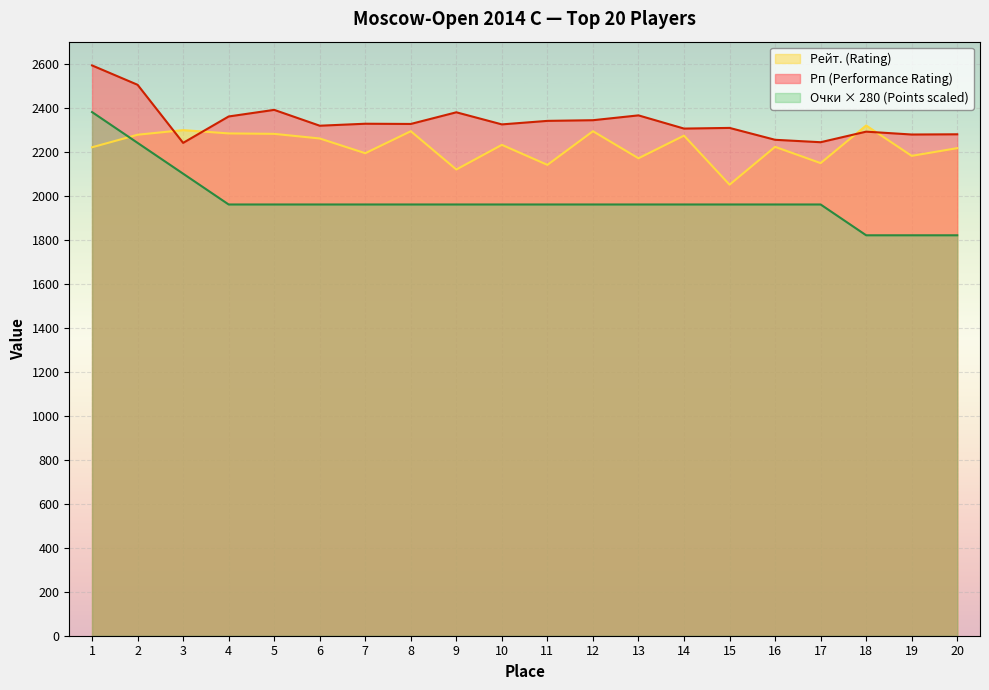

True or false: Рп (Performance Rating) has a value of 3122 at 10.

False